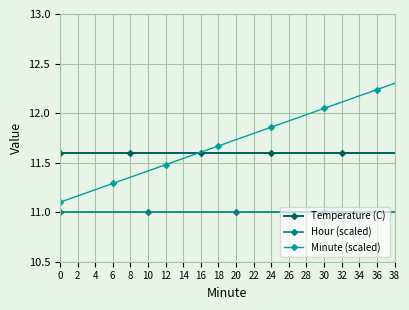

What is the smallest value displayed?

11.0